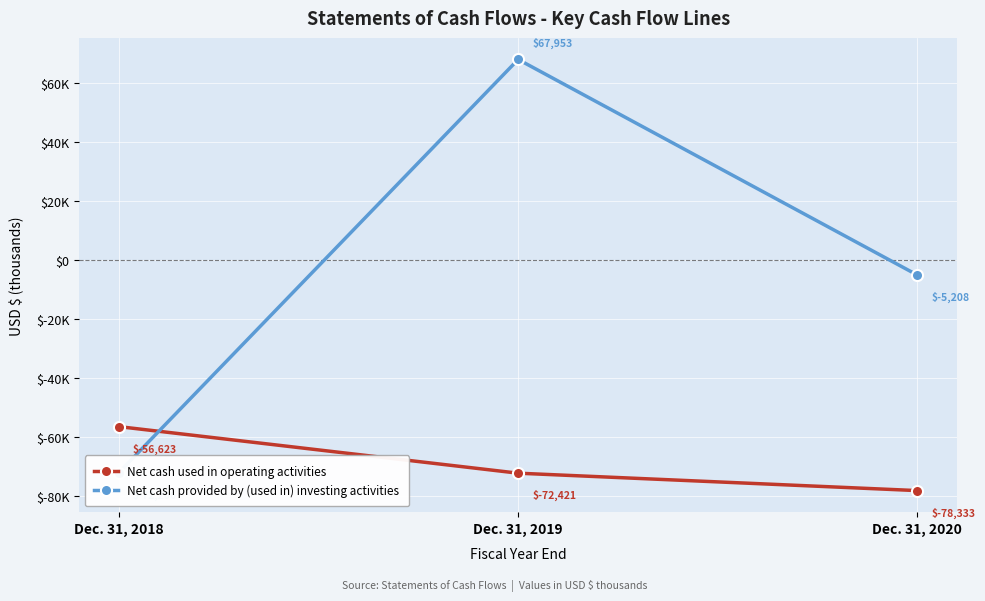

How many lines are shown in the chart?

2